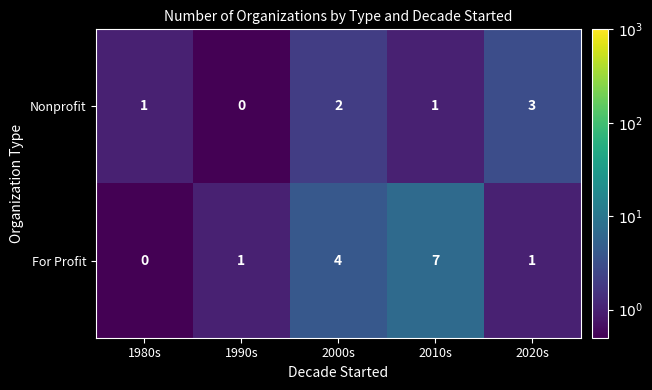

What is the approximate value of For Profit at 2000s?

4